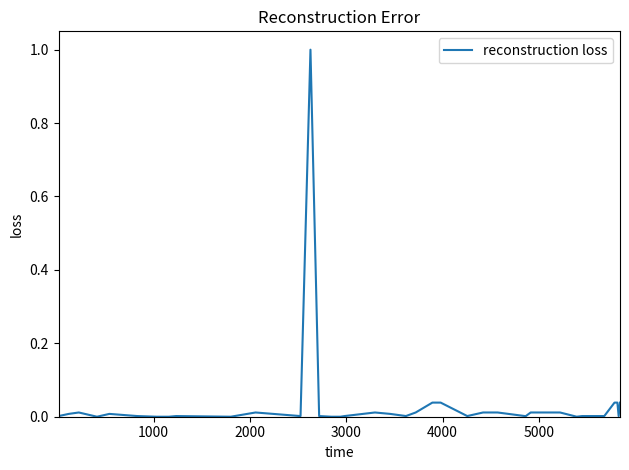

Where is the data nearest to the value 0?

3000